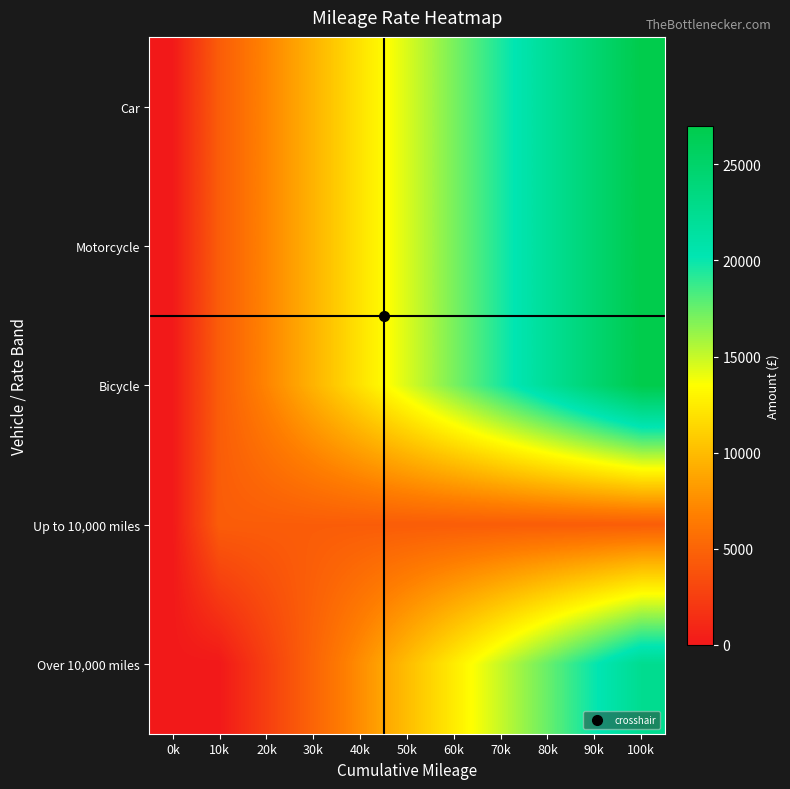

Which label corresponds to the largest value in the chart?

100k